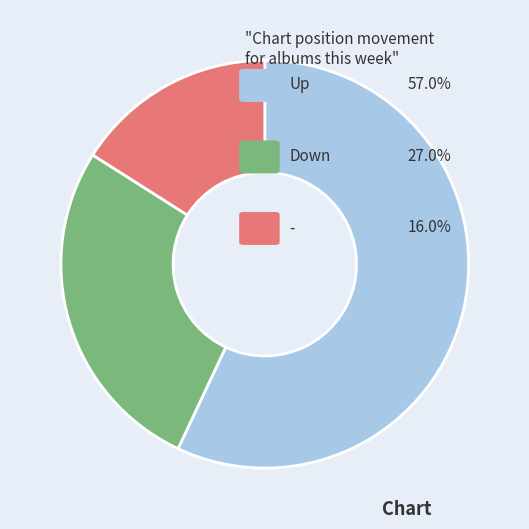

Is there any slice that represents more than half of the pie?

Yes